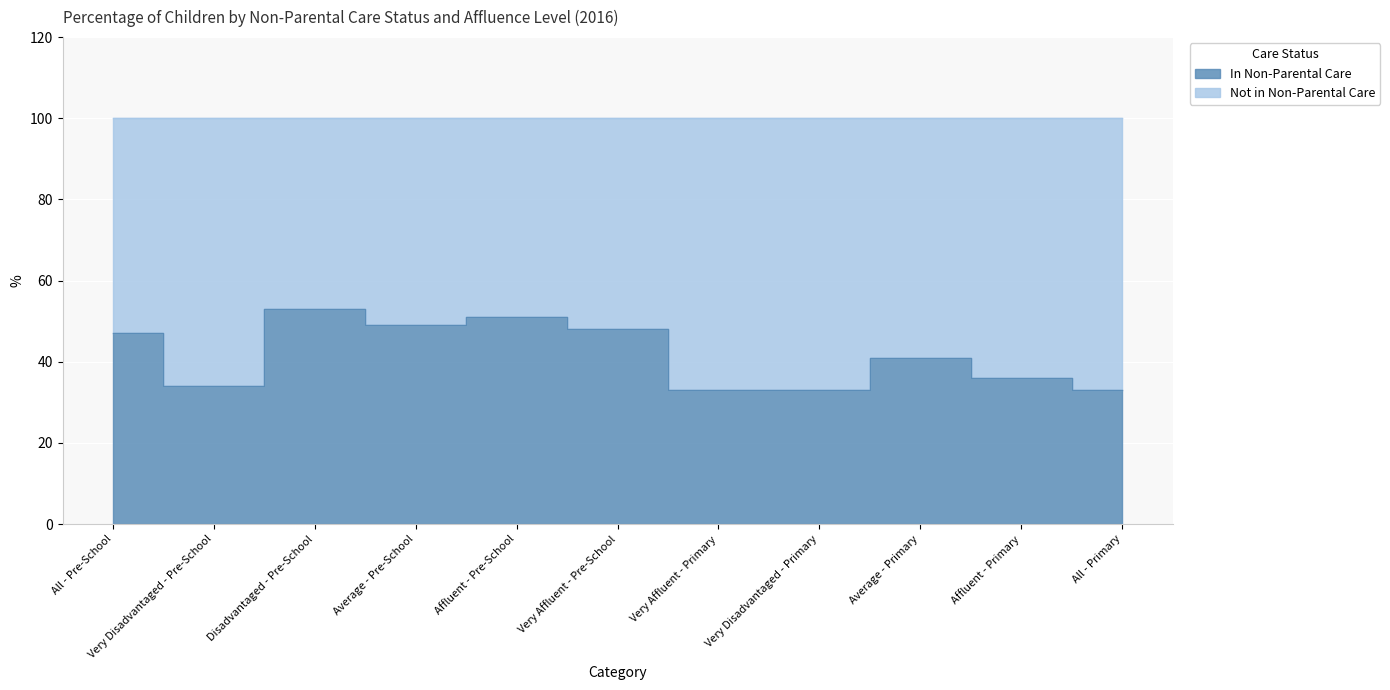

Read the value at All - Pre-School, to the nearest 5.

45